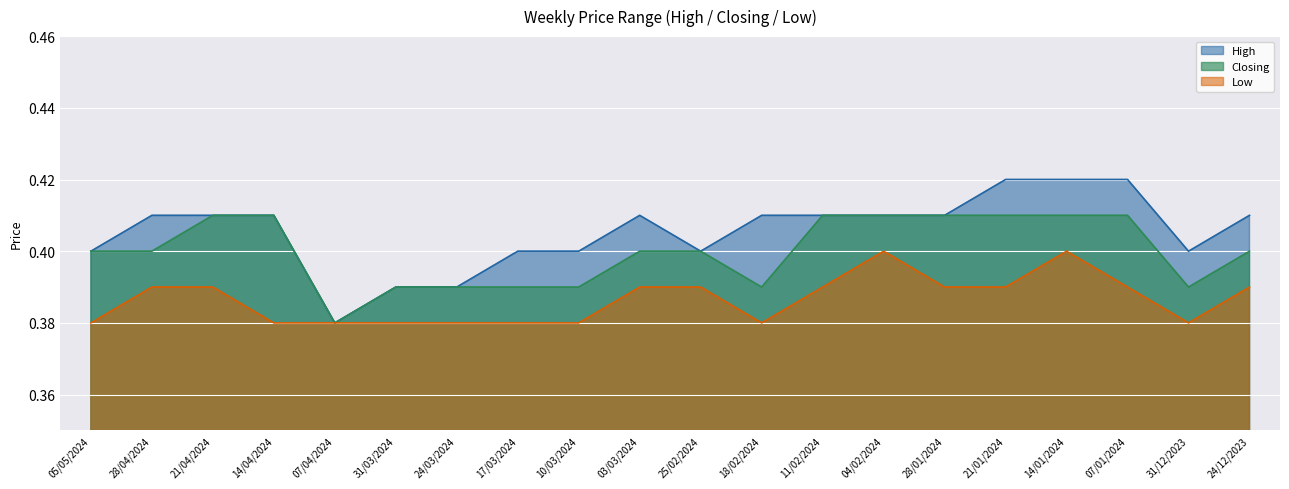

What is the label of the 12th point from the left?

18/02/2024